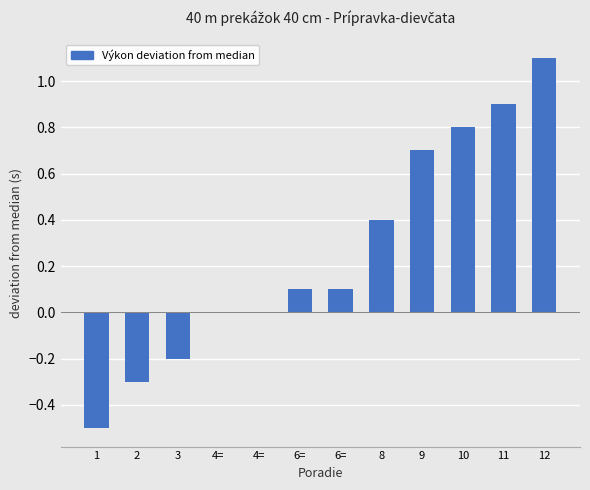

How many categories are shown in the chart?

12